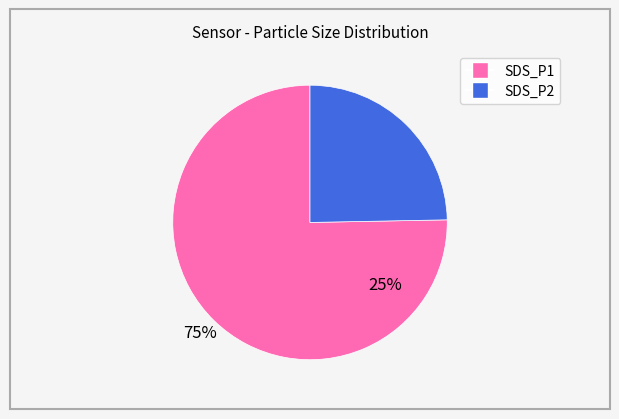

What is the majority slice?

SDS_P1